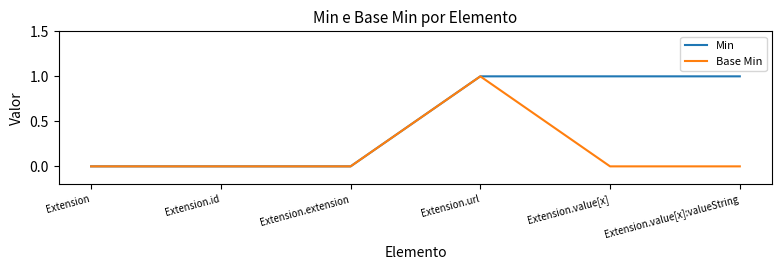

Reading left to right, list all the values displayed in this chart.

Min: 0	0	0	1	1	1
Base Min: 0	0	0	1	0	0